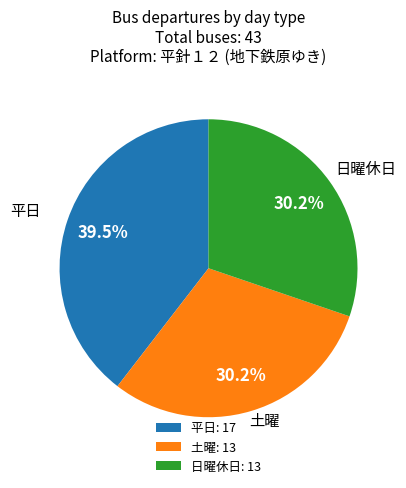

What is the ratio of the value at 土曜 to the value at 平日?

0.8